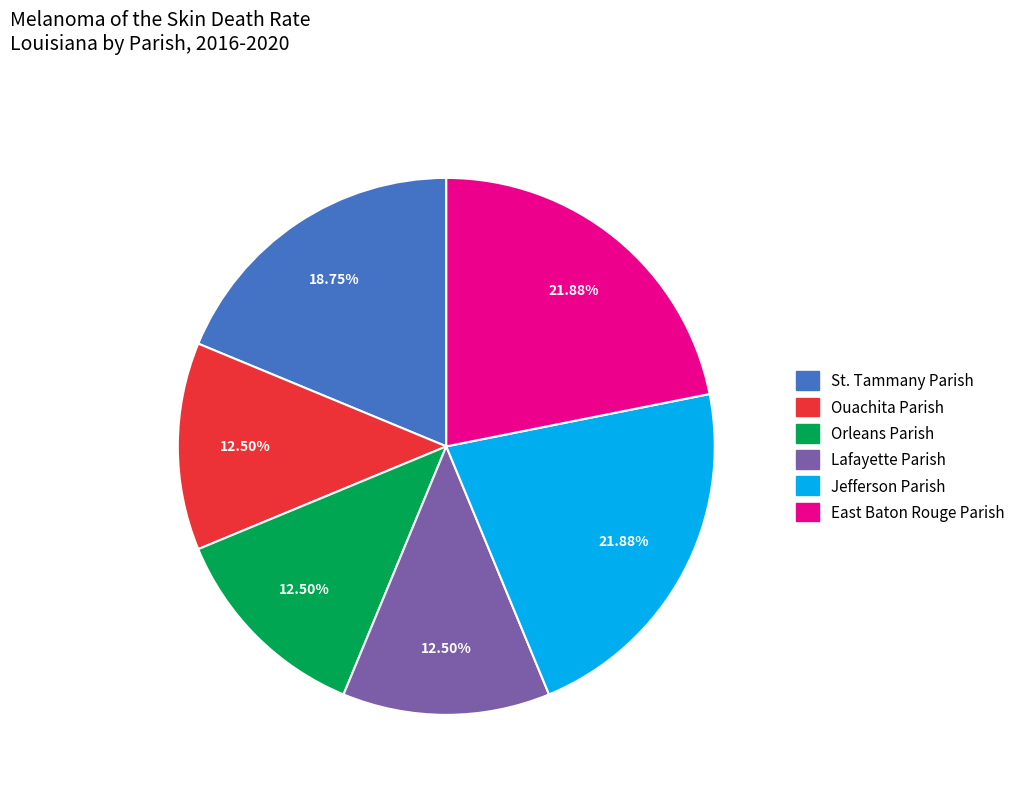

Between Jefferson Parish and Orleans Parish, which is larger?

Jefferson Parish